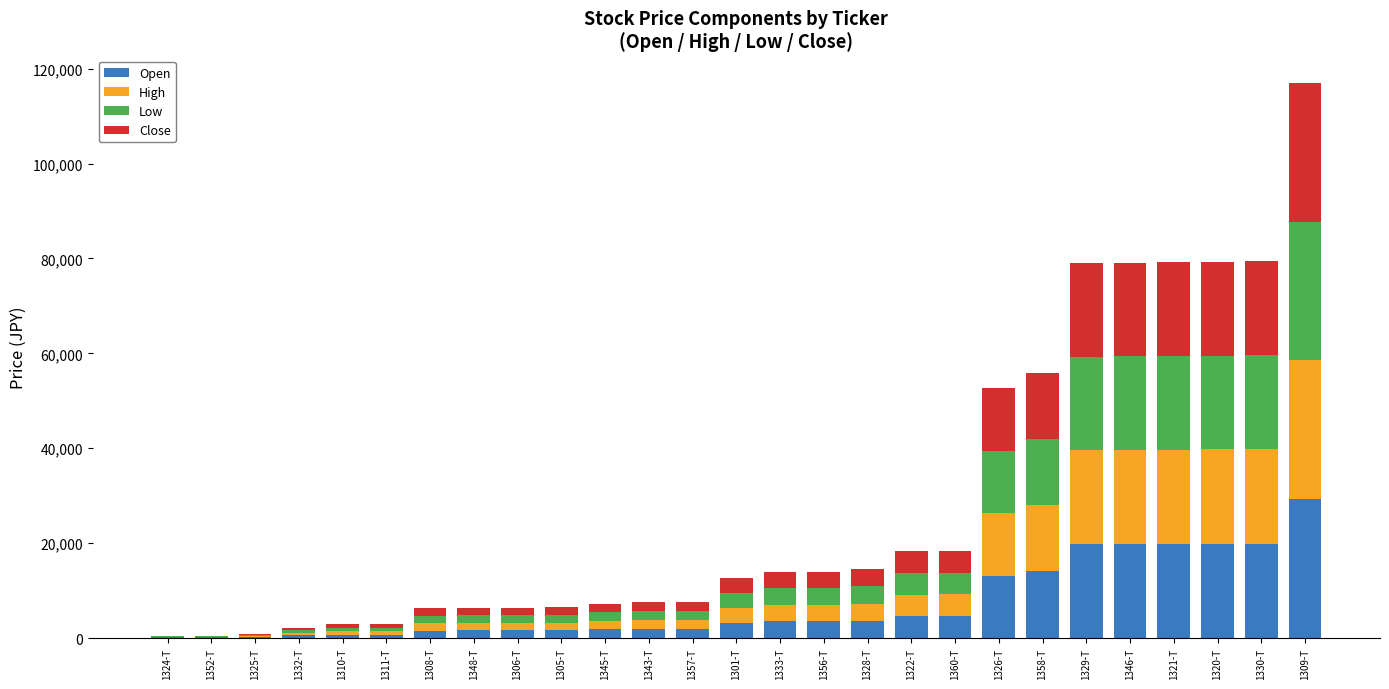

What is the maximum value for Open?

29260